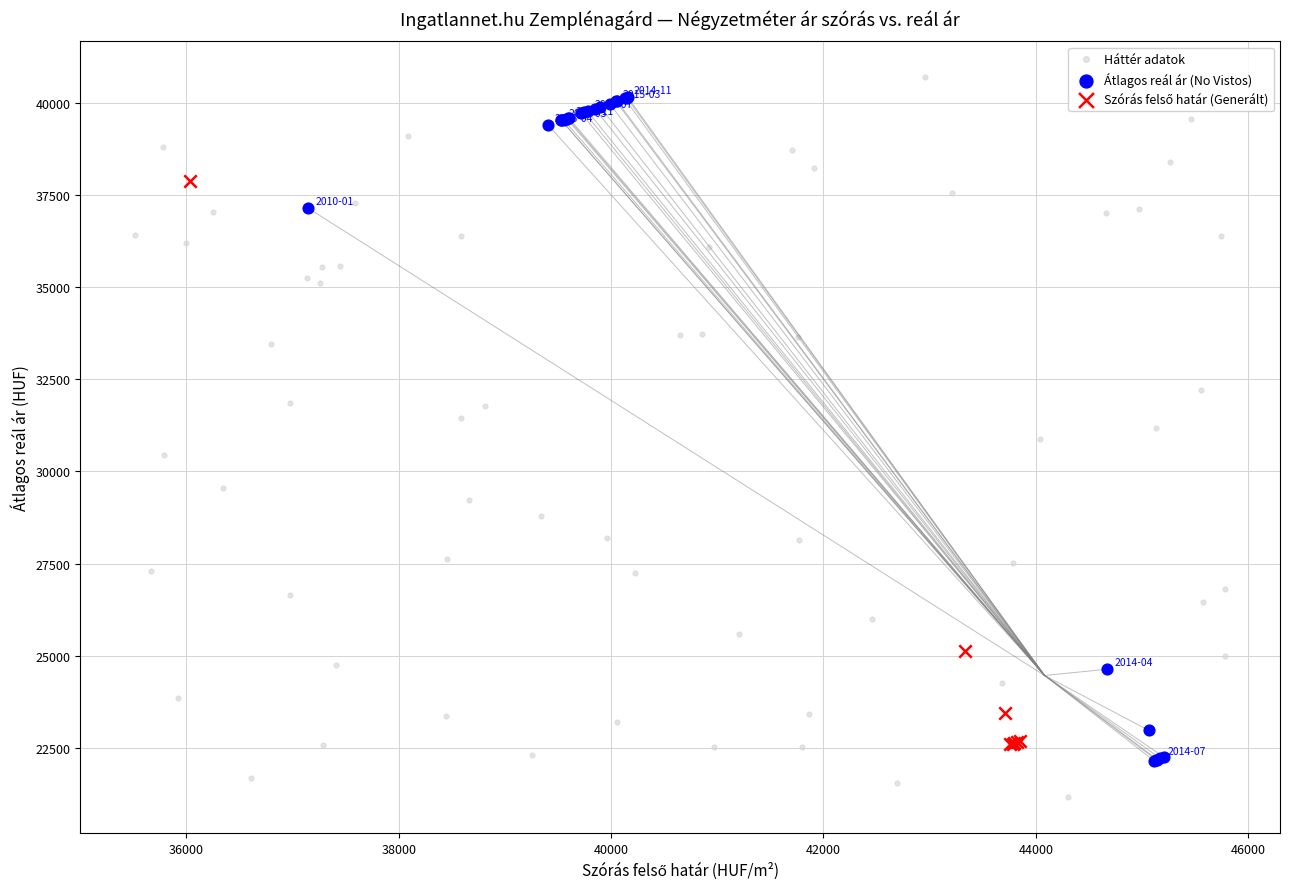

Which series contains the lowest Y value?

Háttér adatok